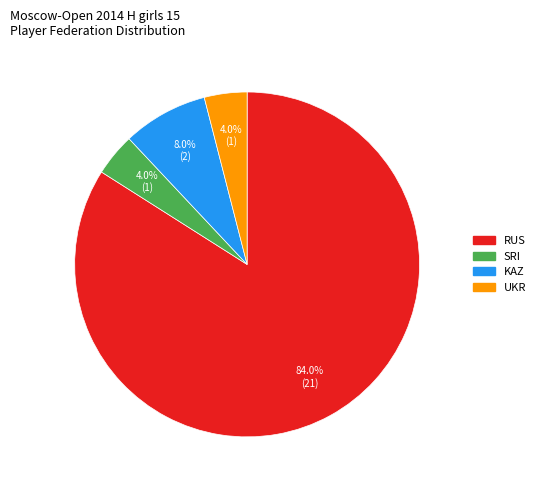

What is the ratio of the value at KAZ to the value at UKR?

2.0